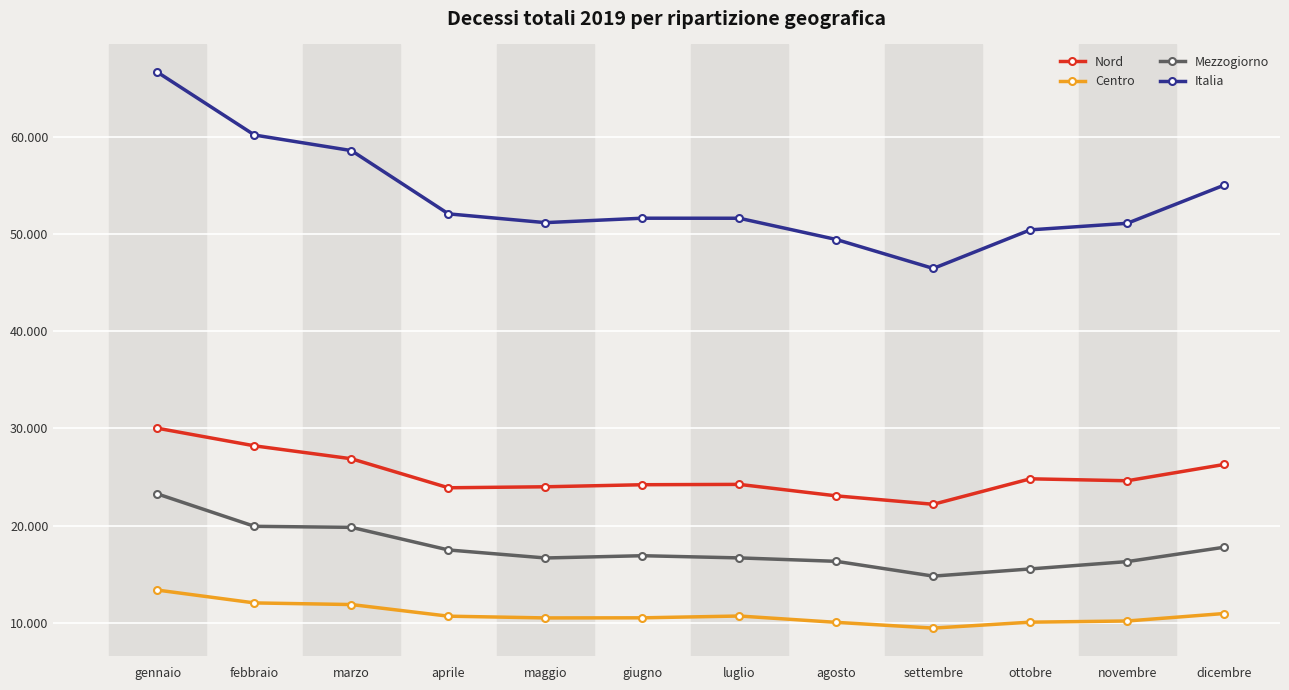

Which category has the lowest value across all series?

settembre